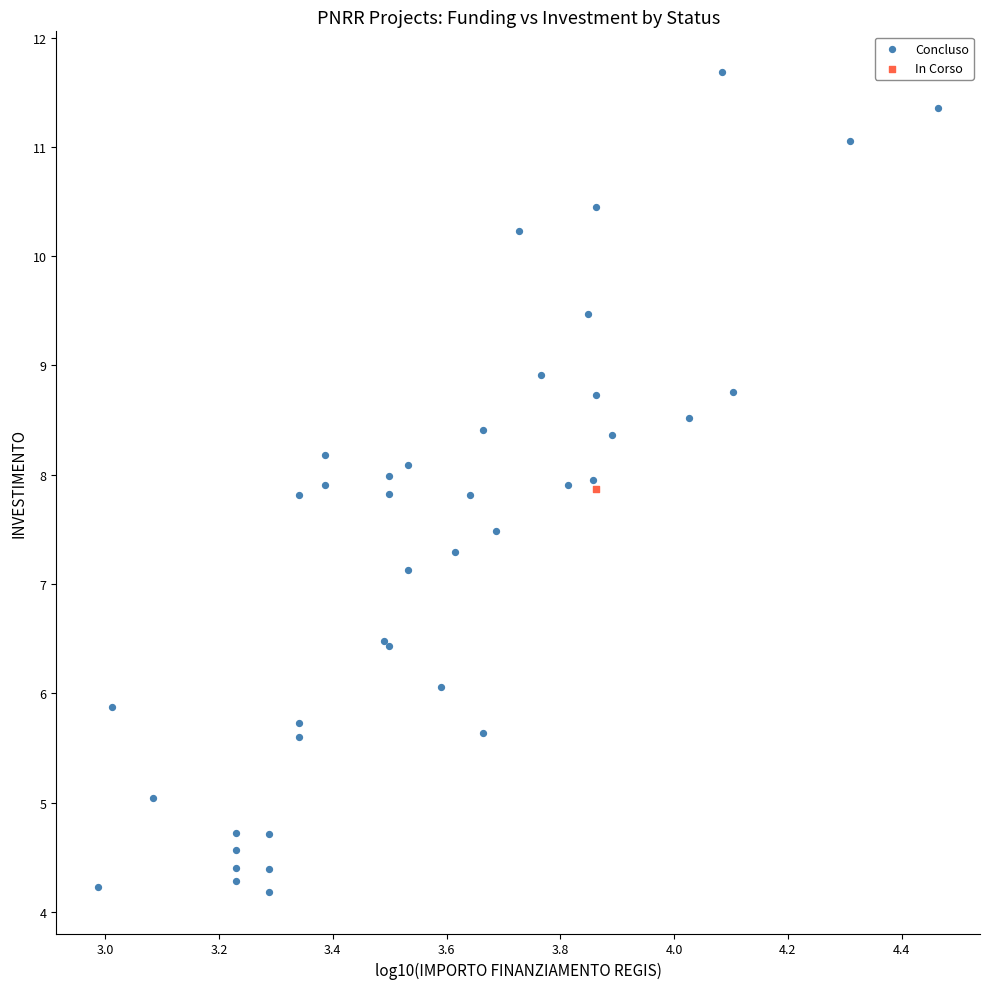

What are all the series names shown in the legend?

Concluso, In Corso